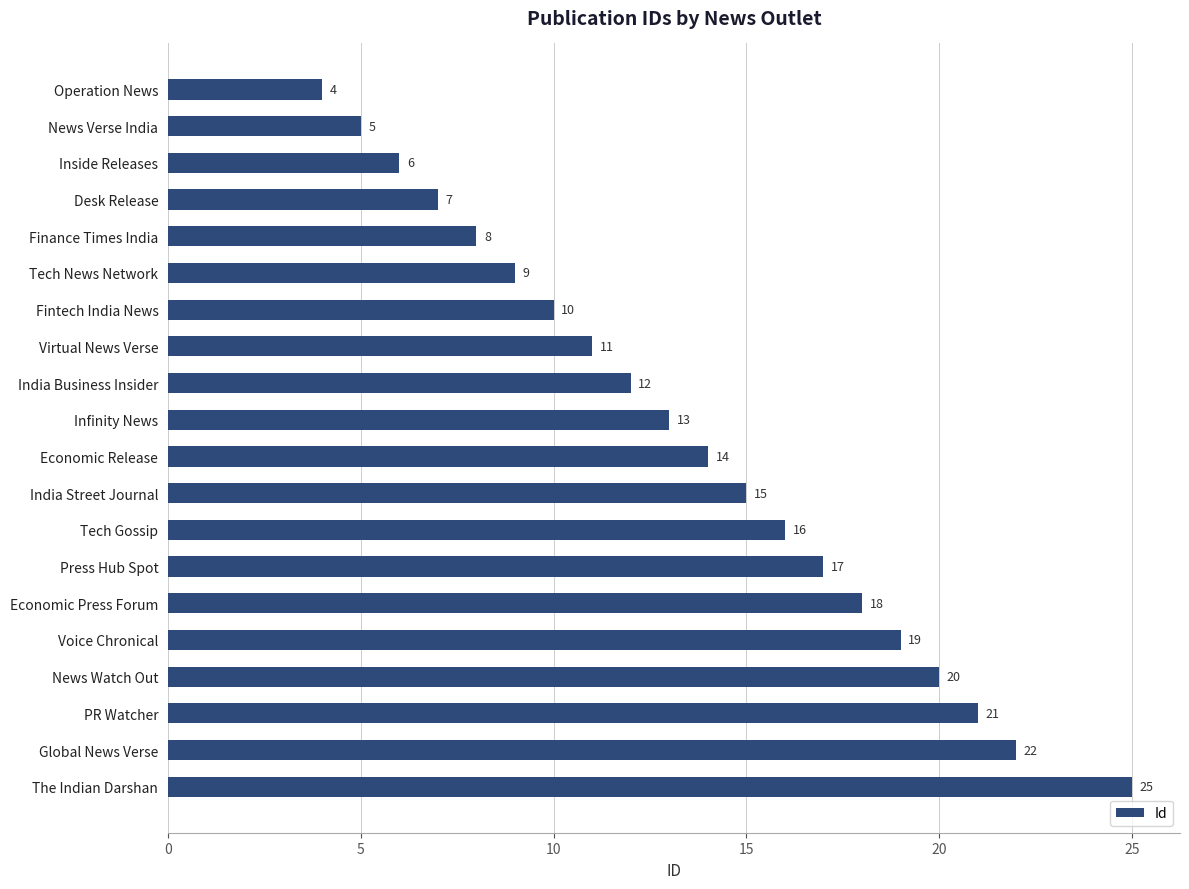

Reading top to bottom, list all the values displayed in this chart.

4	5	6	7	8	9	10	11	12	13	14	15	16	17	18	19	20	21	22	25